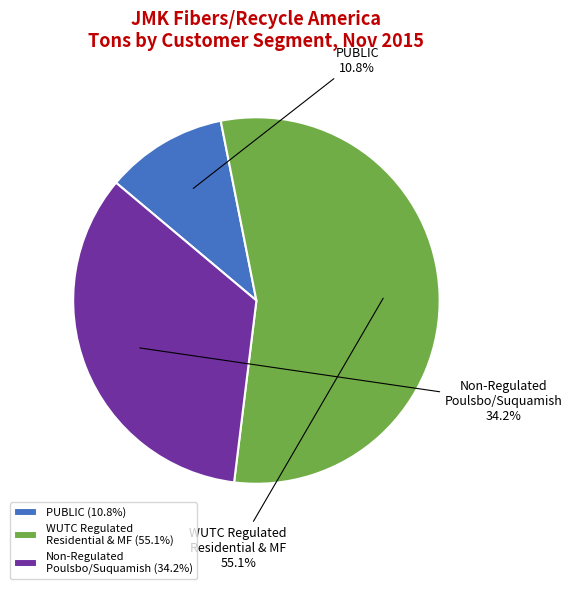

Does WUTC Regulated Residential & MF represent more than half of the total?

Yes